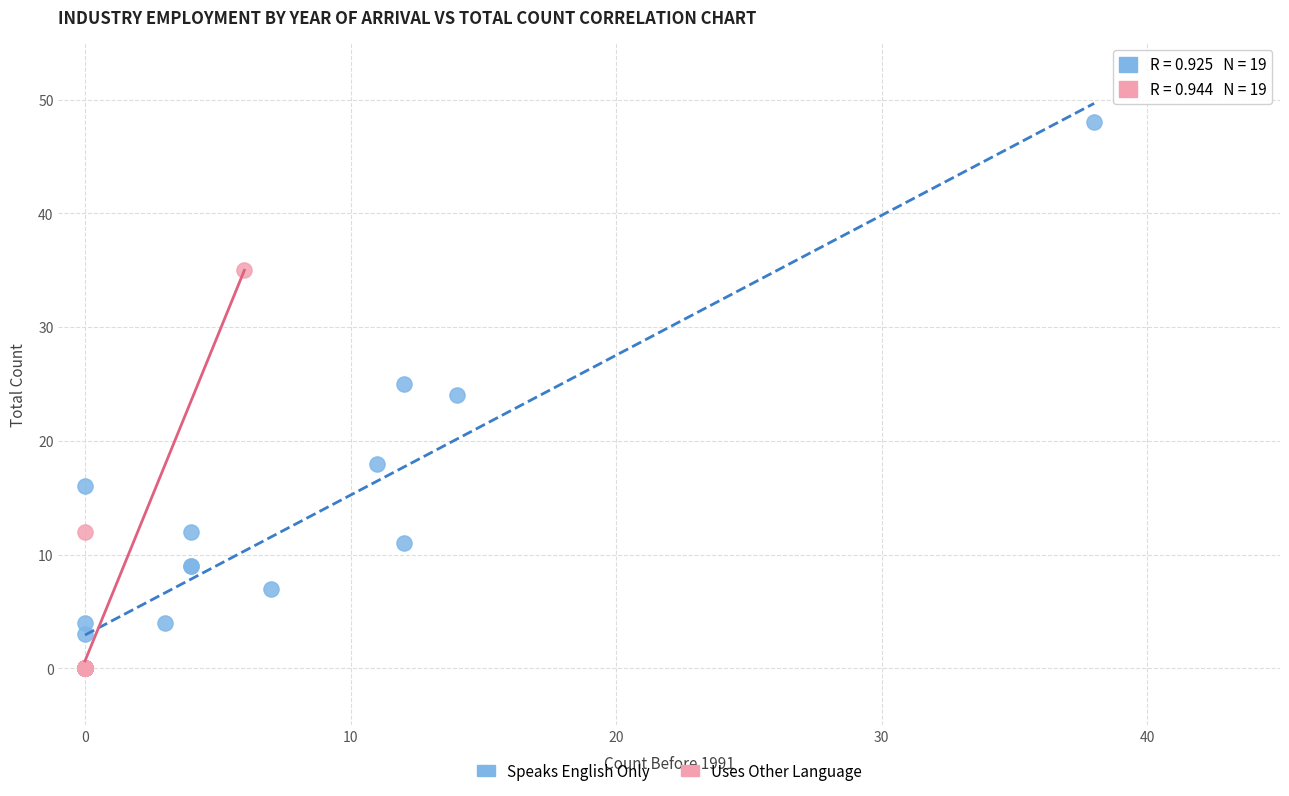

Which series reaches the maximum Y coordinate?

Speaks English Only